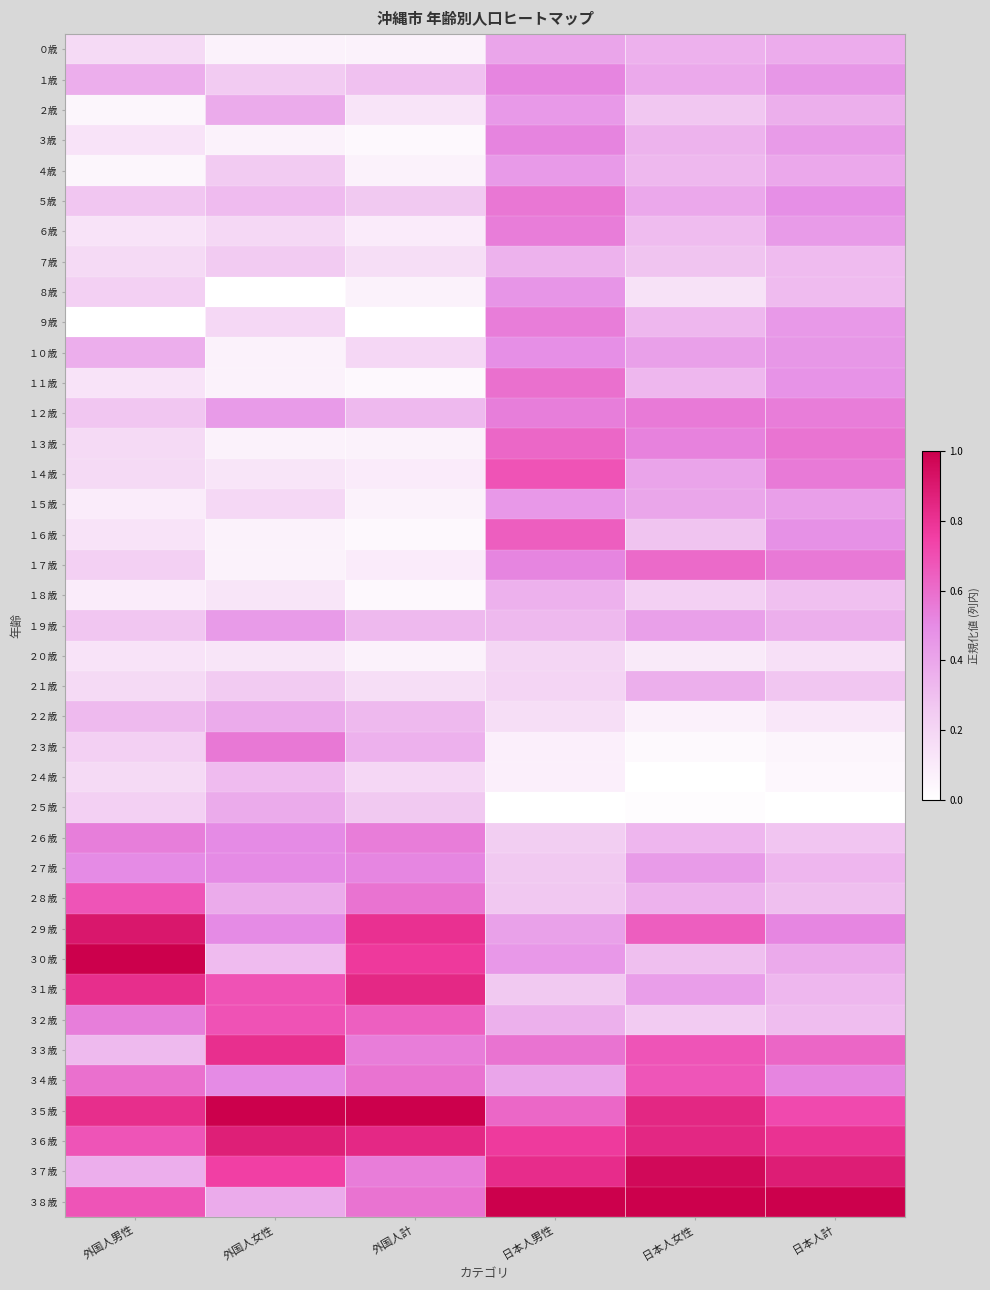

What is the difference between the highest and lowest values at 日本人計?

1.0